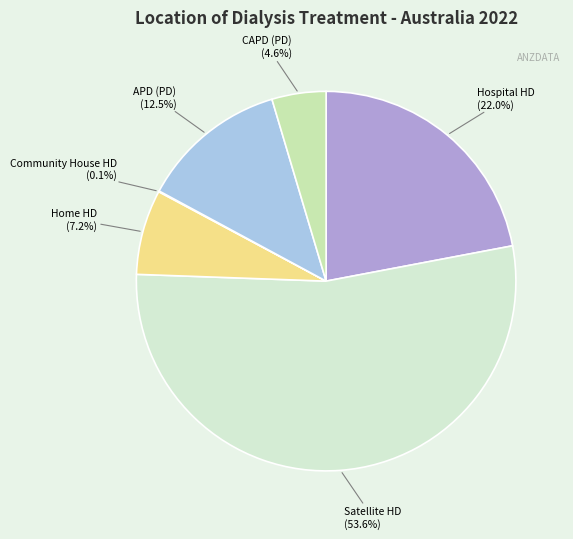

To the nearest percent, what is the average slice percentage?

17%